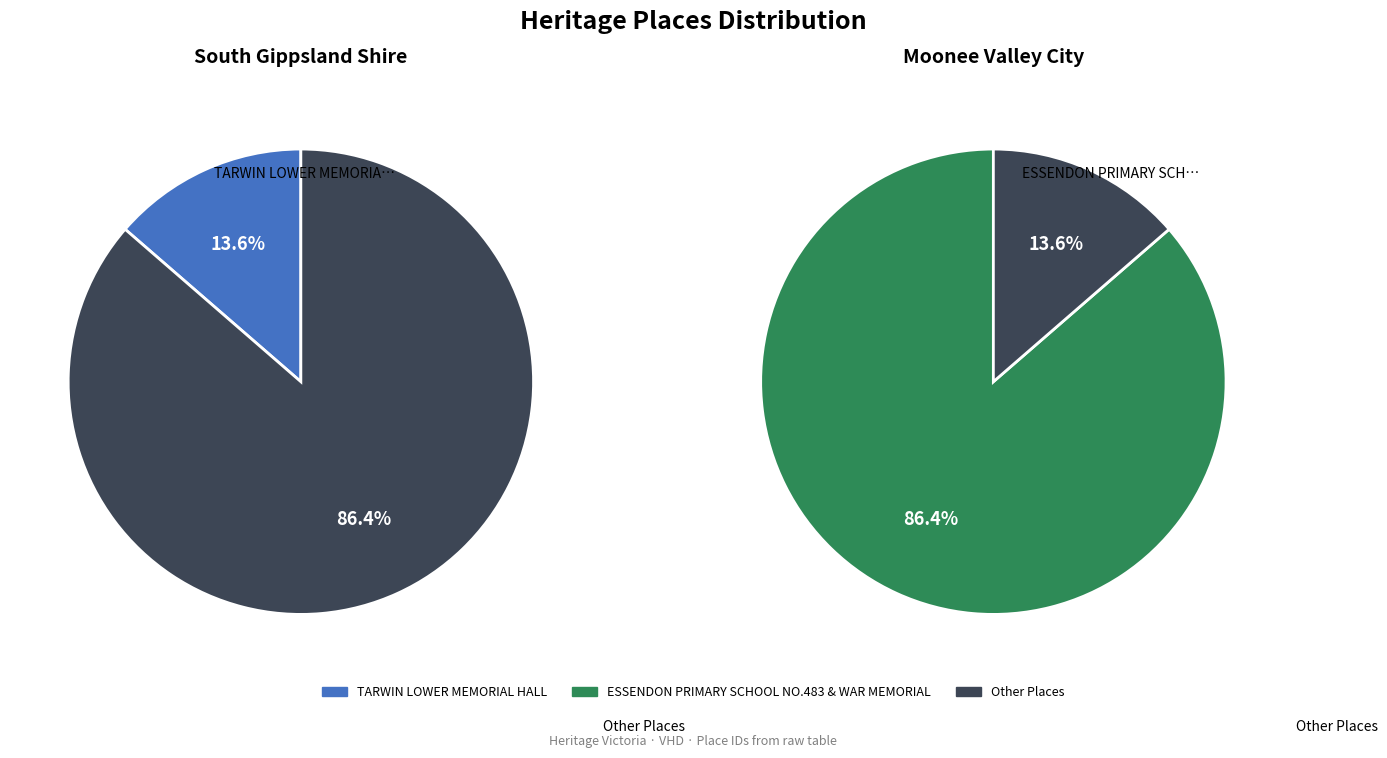

Do TARWIN LOWER MEMORIAL HALL and ESSENDON PRIMARY SCHOOL NO.483 & WAR MEMORIAL together represent more than half of the pie?

Yes